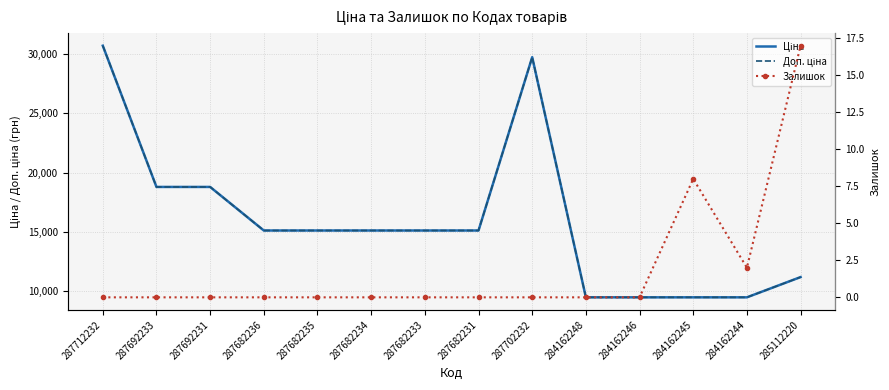

How many data points in Доп. ціна are above 15120?

4